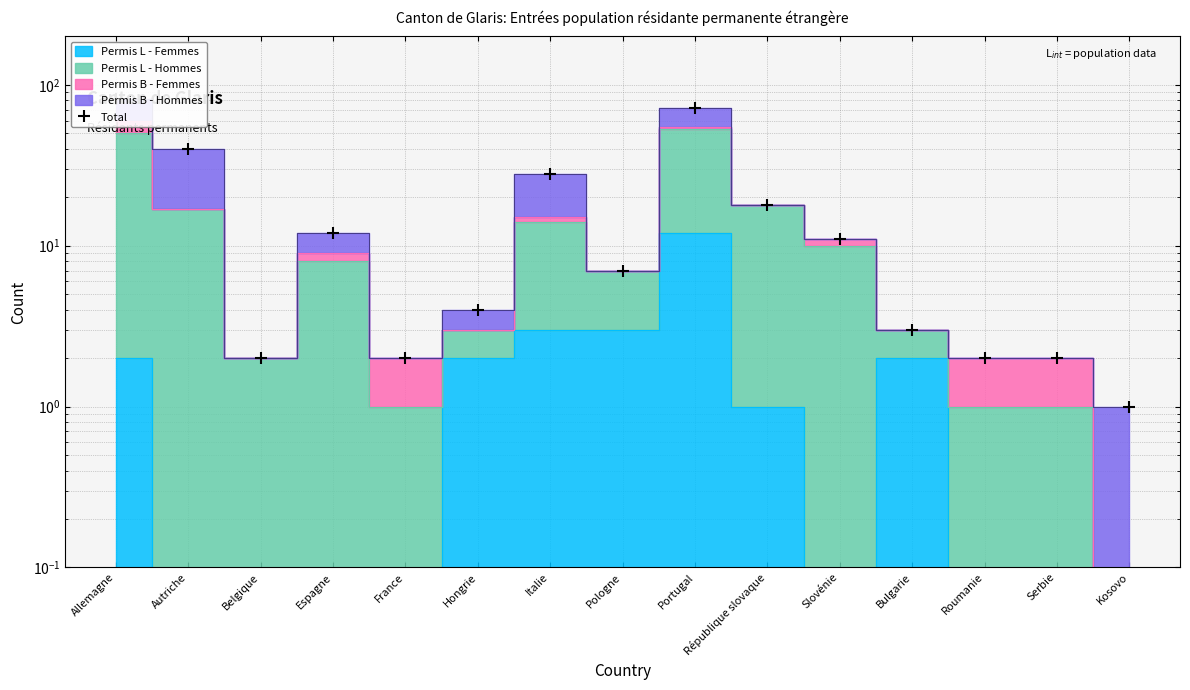

What is the greatest value displayed?

82